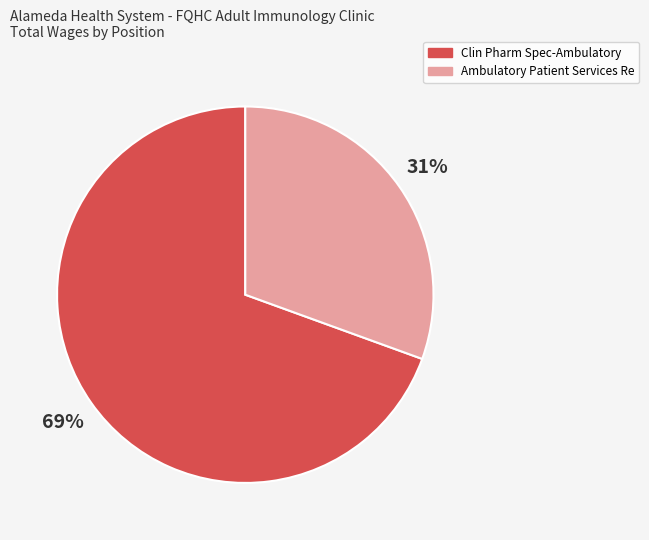

Which category has the smallest portion of the pie?

Ambulatory Patient Services Re